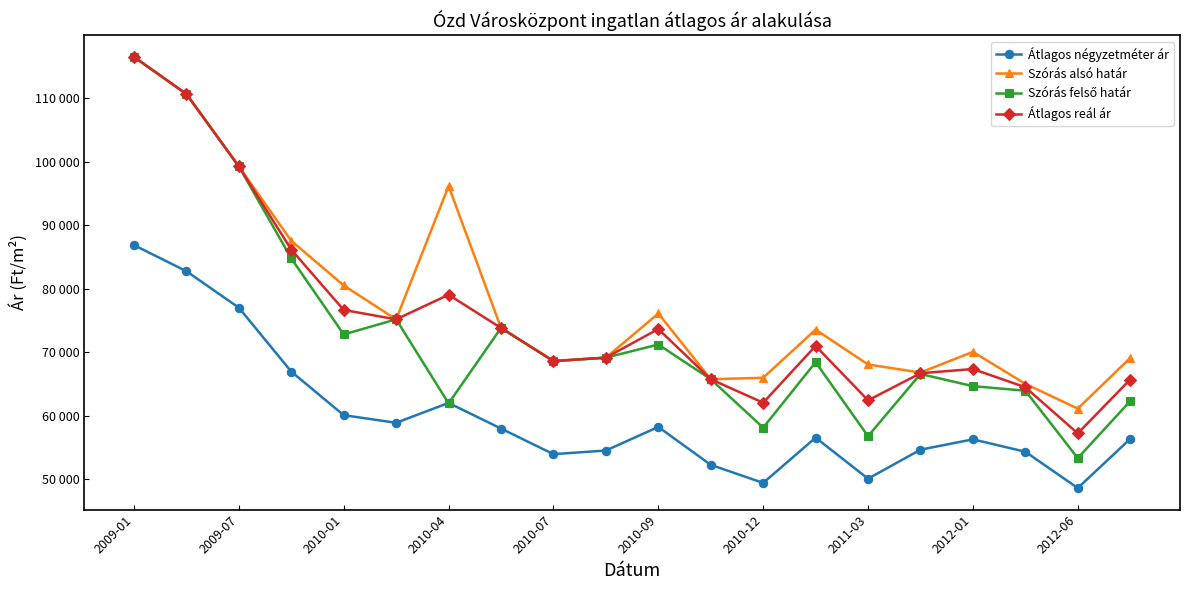

Which series has the widest spread of values?

Szórás felső határ